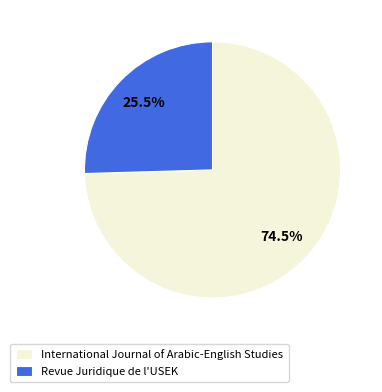

Is it true that Revue Juridique de l'USEK is 35% of the pie?

False